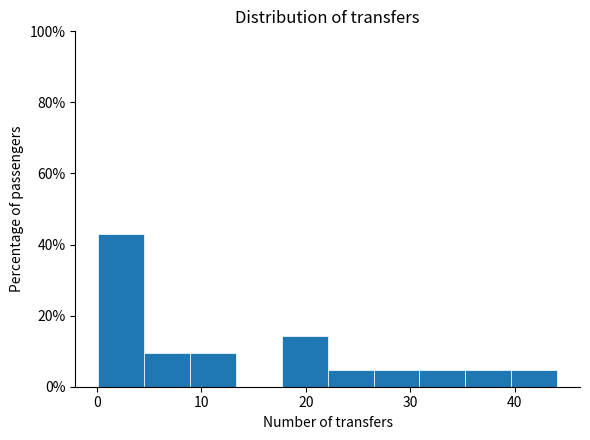

Which range on the x-axis has the tallest bar?

0 to 5